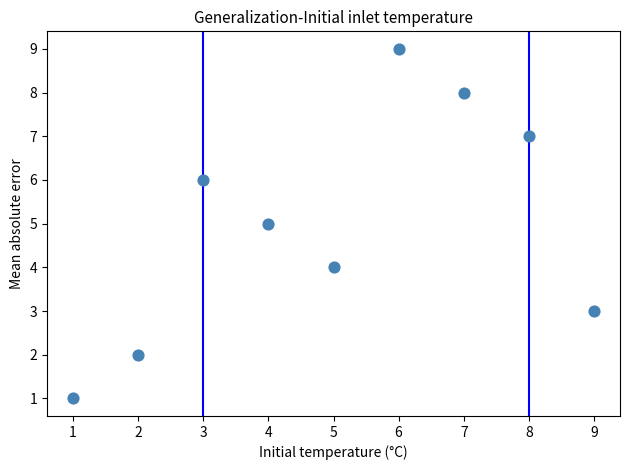

What is the average Y value?

5